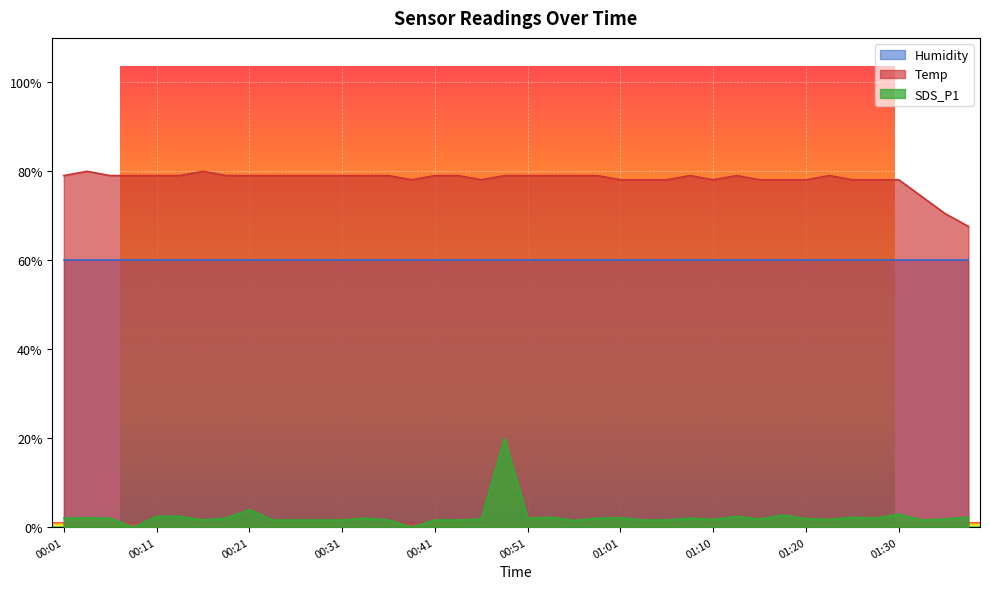

What is the difference between the maximum and minimum values in the Temp series?

12.4